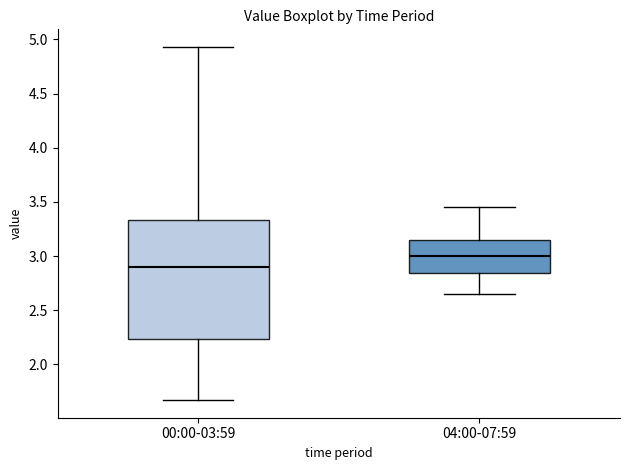

Reading left to right, read every box against the y-axis: the position of its median line, the range the box covers, and the ends of its whiskers. The values are not printed on the chart, so give them approximately, as read against the axis.

00:00-03:59: median 2.90, box 2.25 to 3.35, whiskers 1.65 to 4.95
04:00-07:59: median 3.00, box 2.85 to 3.15, whiskers 2.65 to 3.45